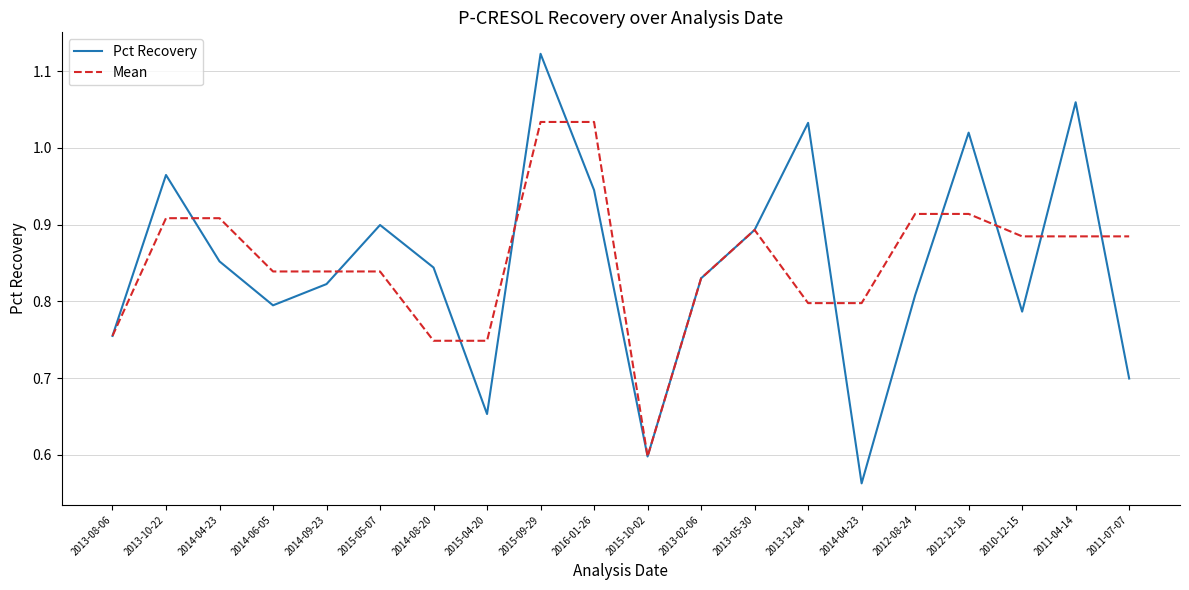

What is the spread (max minus min) of values at 2013-10-22?

0.1